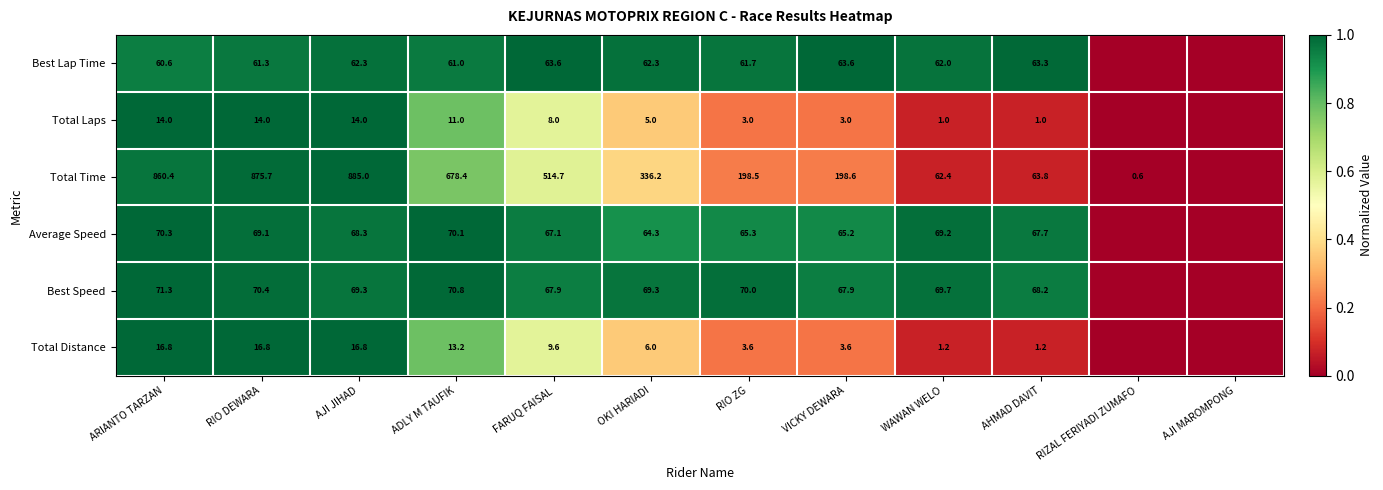

True or false: Total Laps has a value of 14.0 at AJI JIHAD.

True